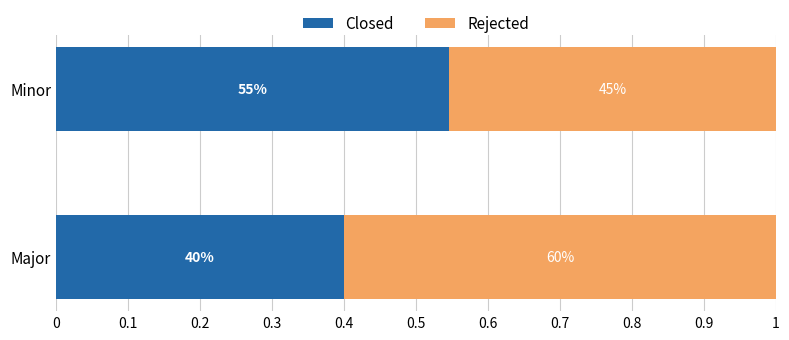

What are all the series names shown in the legend?

Closed, Rejected